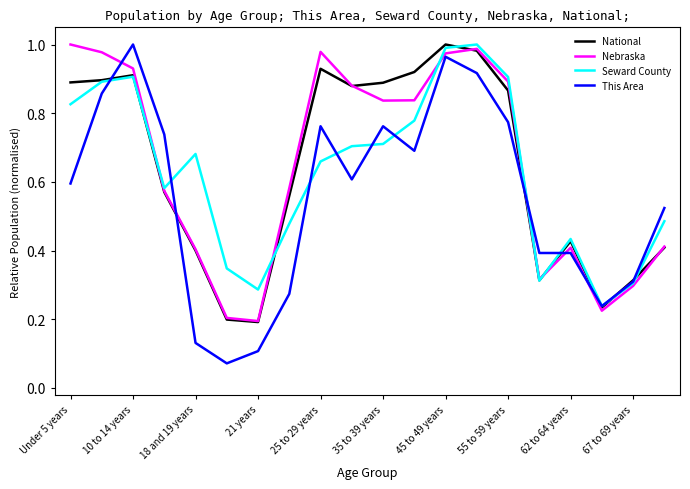

What are all the series names shown in the legend?

National, Nebraska, Seward County, This Area